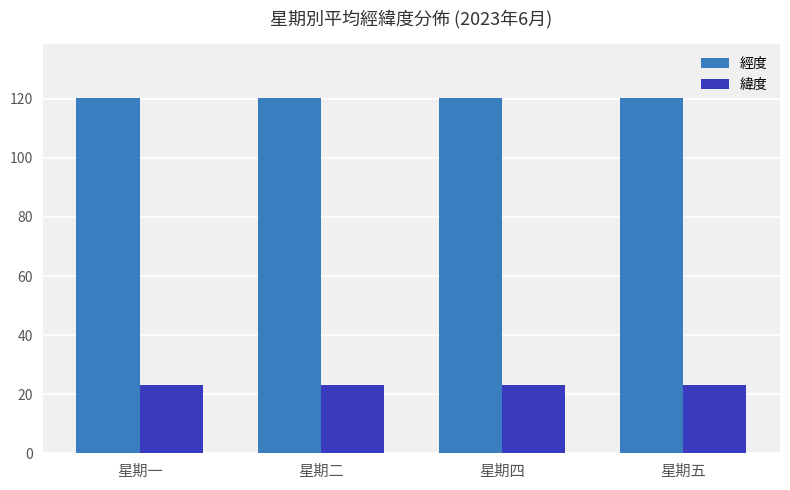

How many bars are there in total?

8